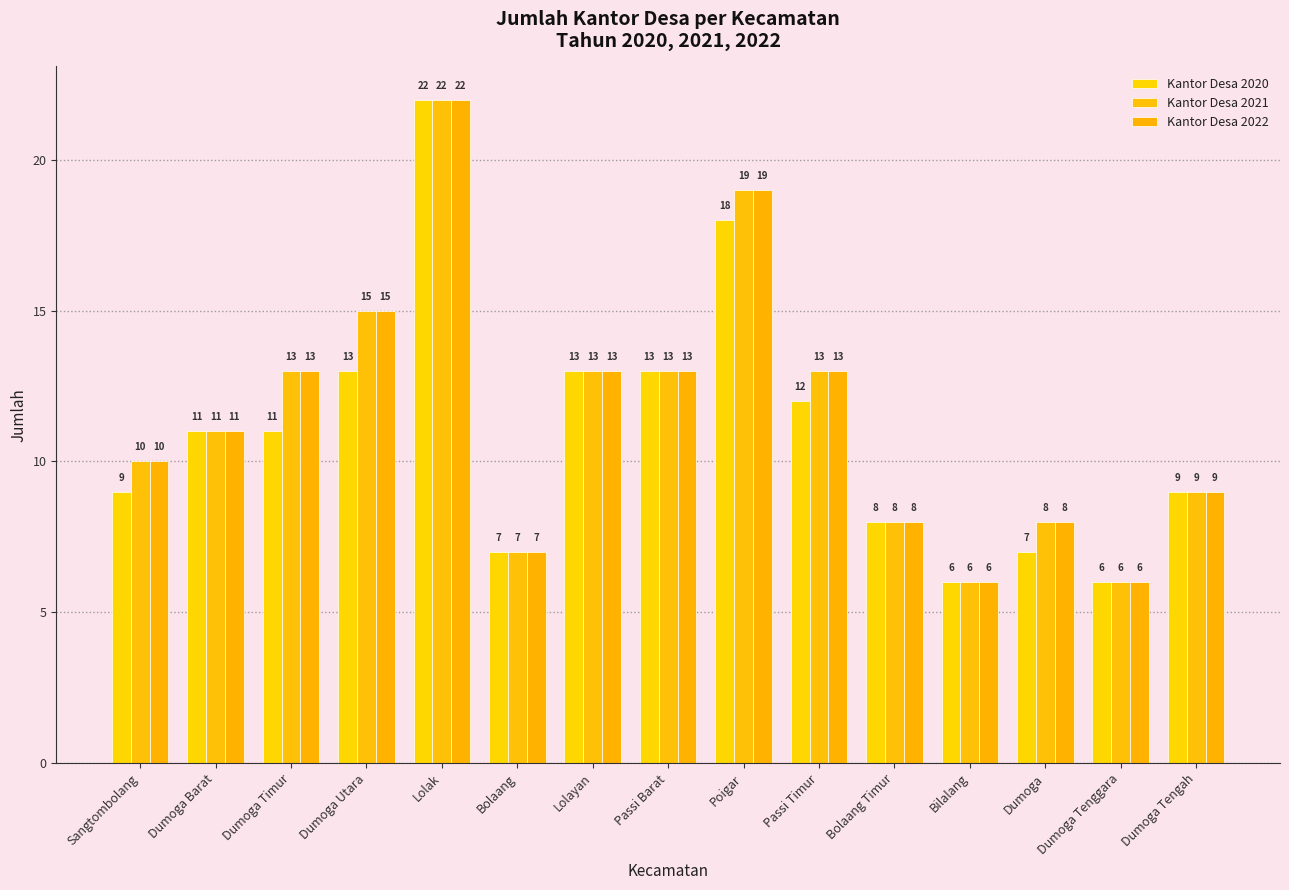

Is it true that Kantor Desa 2022 equals 3 at Bolaang Timur?

False